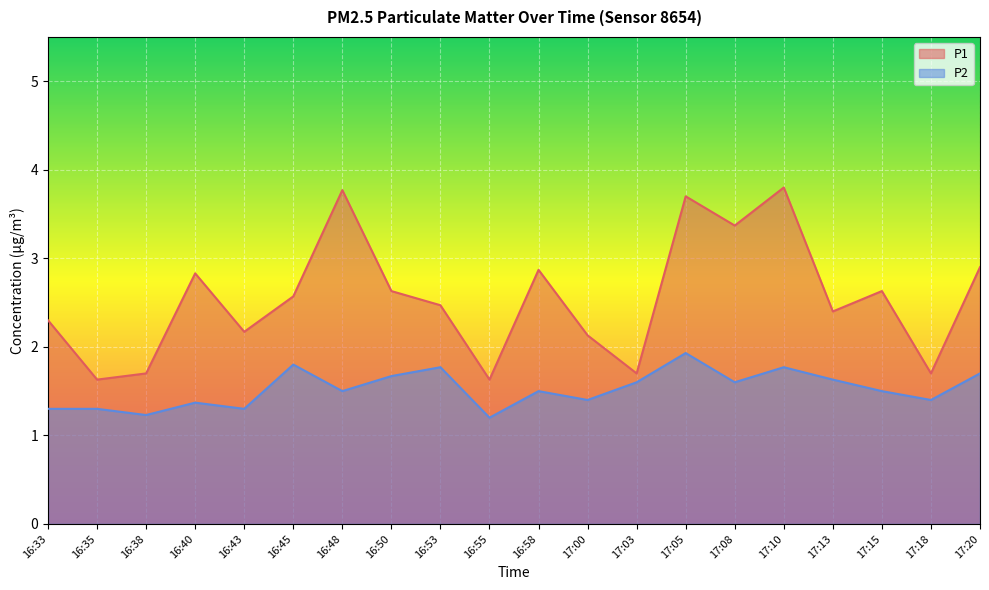

True or false: P2 and P1 cross at least once.

False